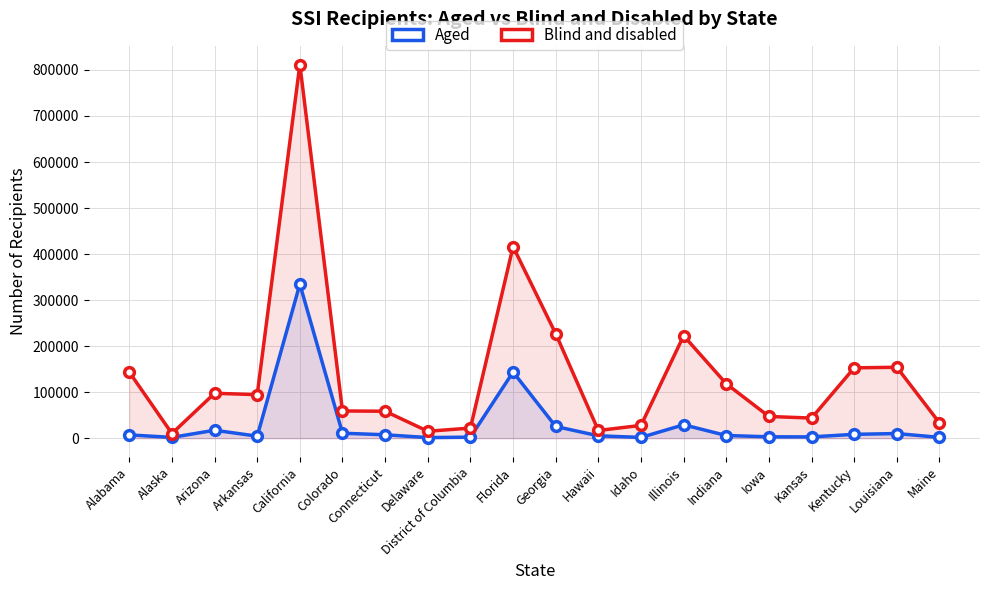

What is the total value across all series at Arkansas?

98939